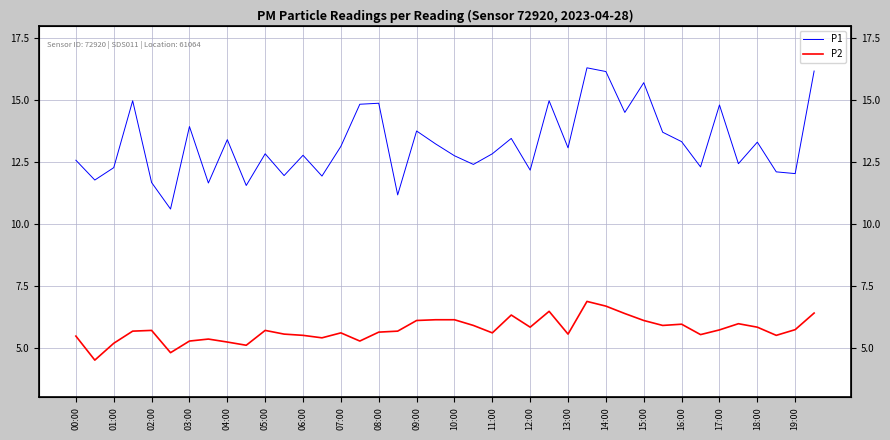

How many interior local valleys does the P1 series have?

14